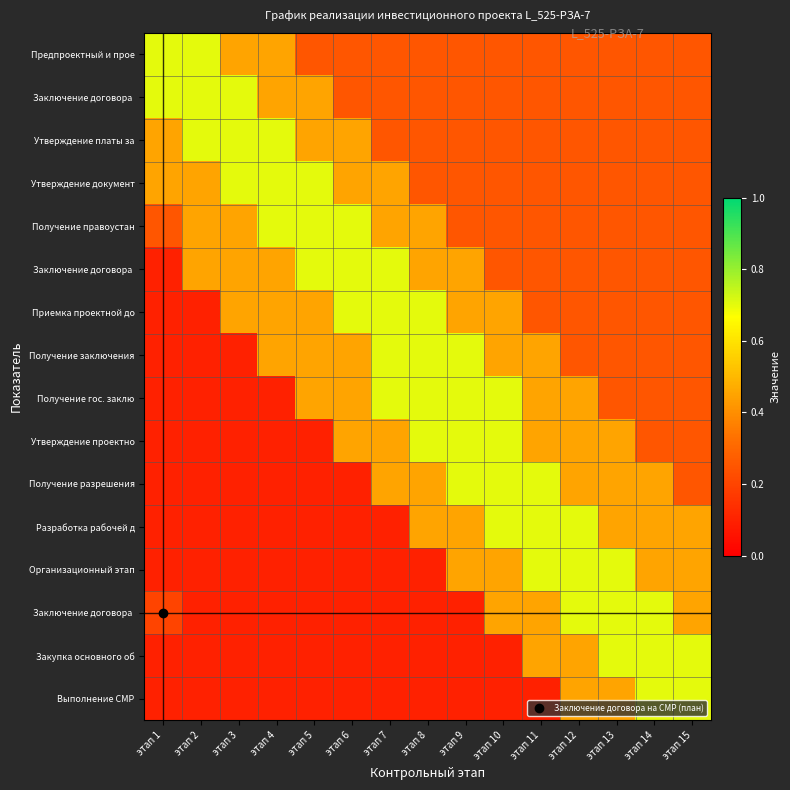

What is the difference between the highest and lowest values at этап 9?

0.6